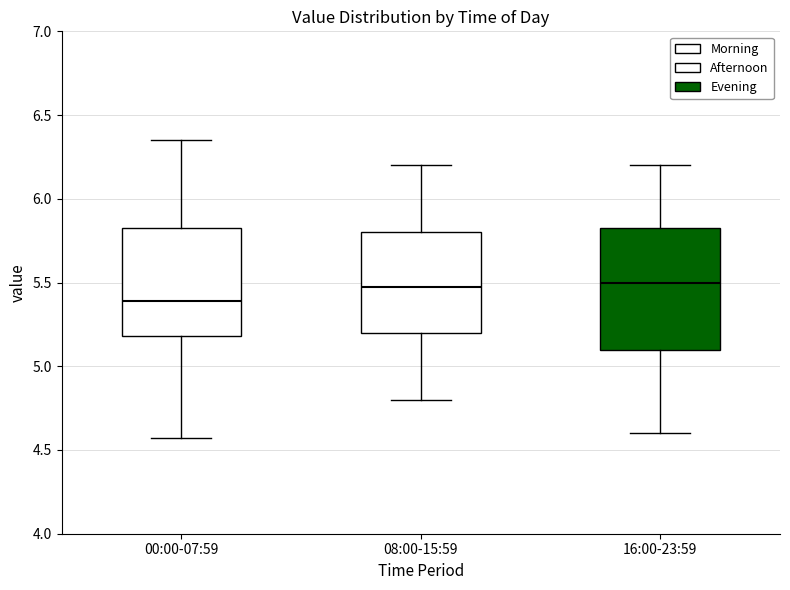

Which box has the lowest median line?

00:00-07:59